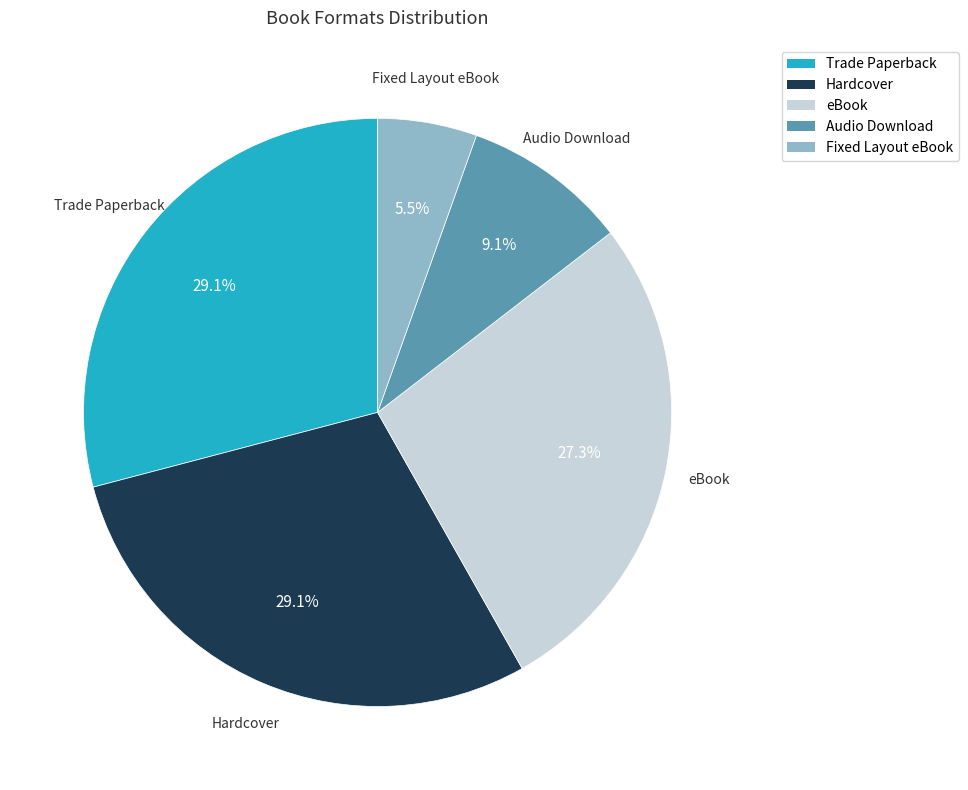

To the nearest percent, what is the combined percentage of Audio Download and Fixed Layout eBook?

15%